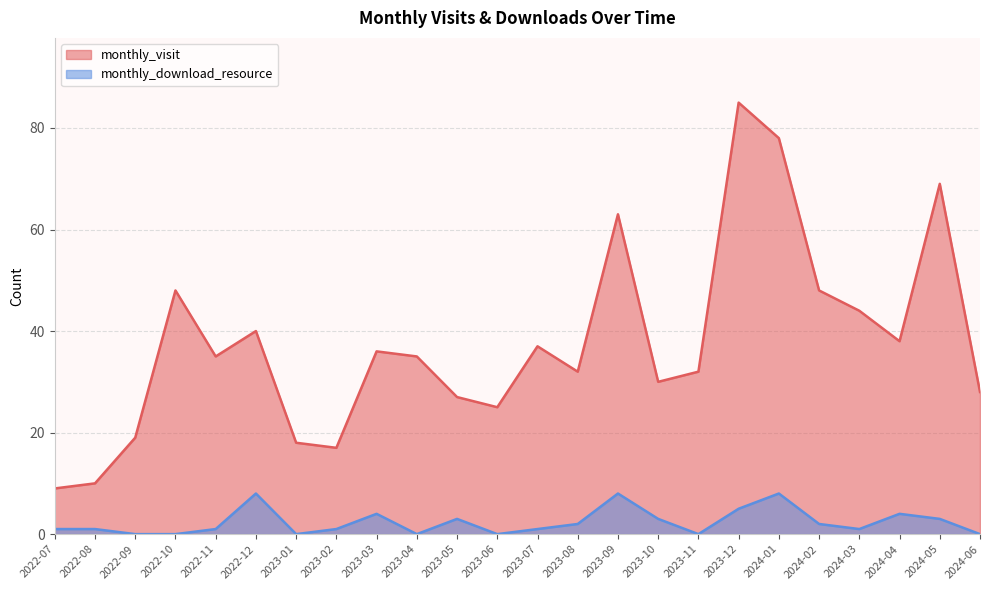

What is the label of the 3rd point from the left?

2022-09